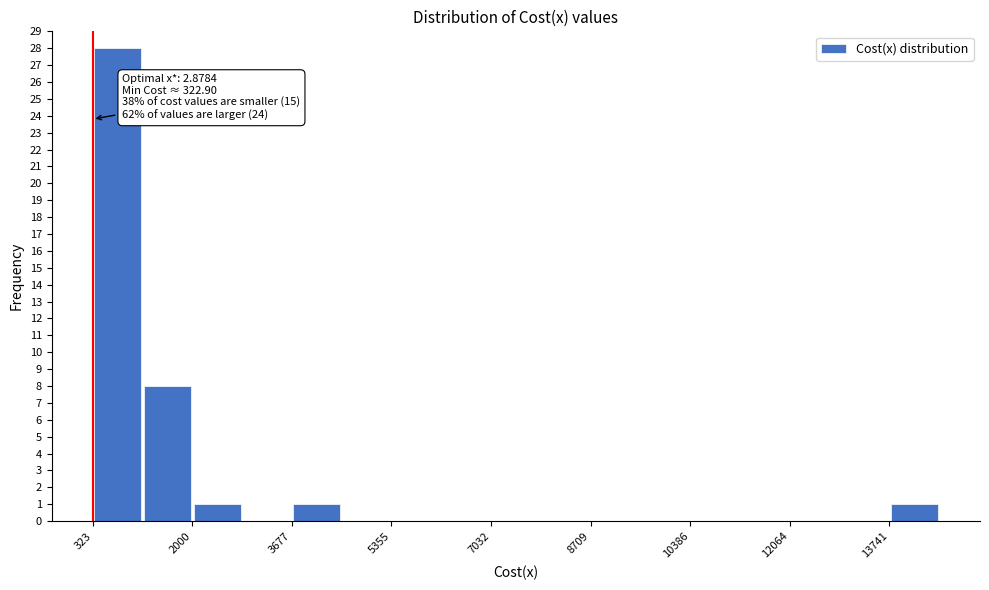

Over which range of the x-axis is the bar tallest?

400 to 1200